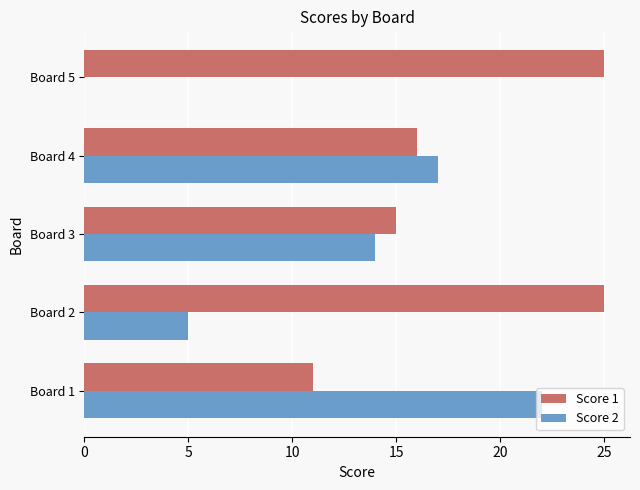

At which label does Score 2 reach its peak?

Board 1